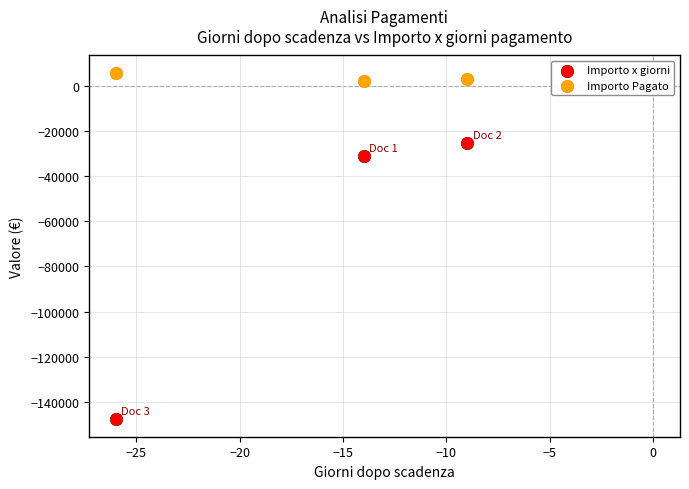

Which series has the largest Y range (max minus min)?

Importo x giorni